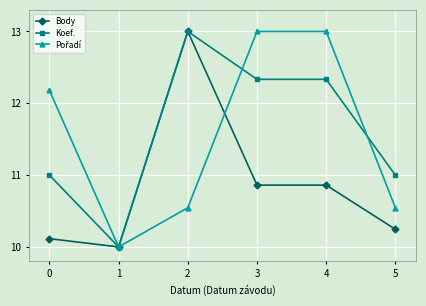

What is the maximum value for Body?

13.0